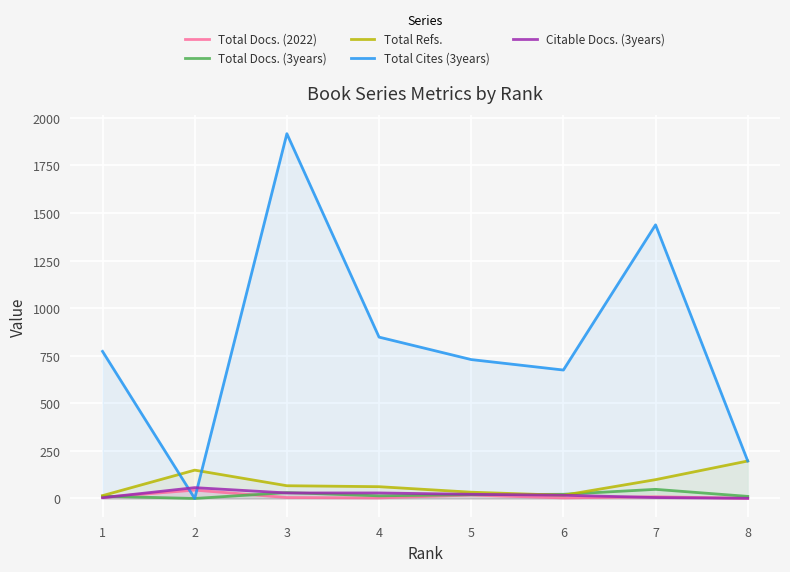

Which series ends up on top after the final intersection of Total Docs. (2022) and Total Cites (3years)?

Total Cites (3years)